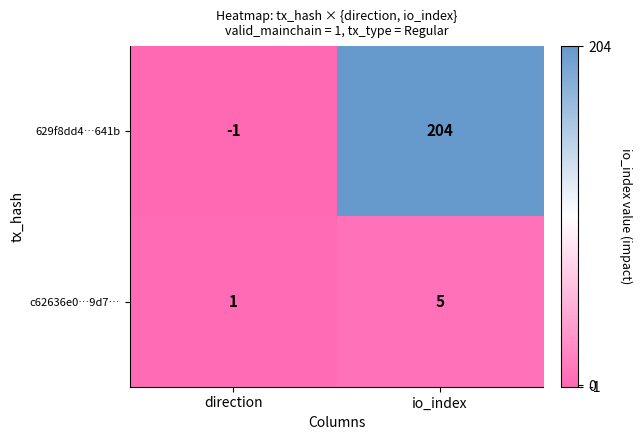

Reading left to right, list all the values displayed in this chart.

629f8dd4…641b: -1	204
c62636e0…9d7…: 1	5